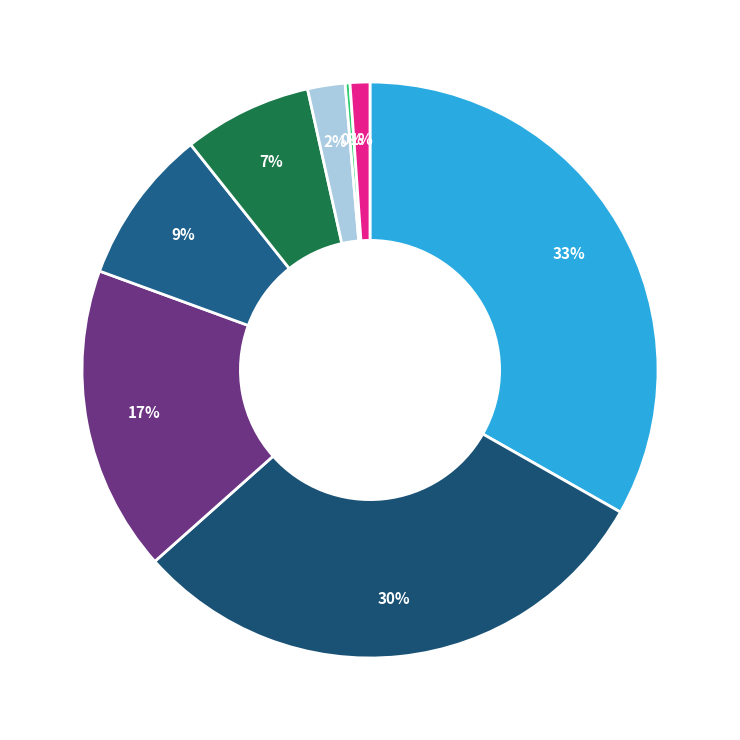

To the nearest percent, what is the average slice percentage?

12%